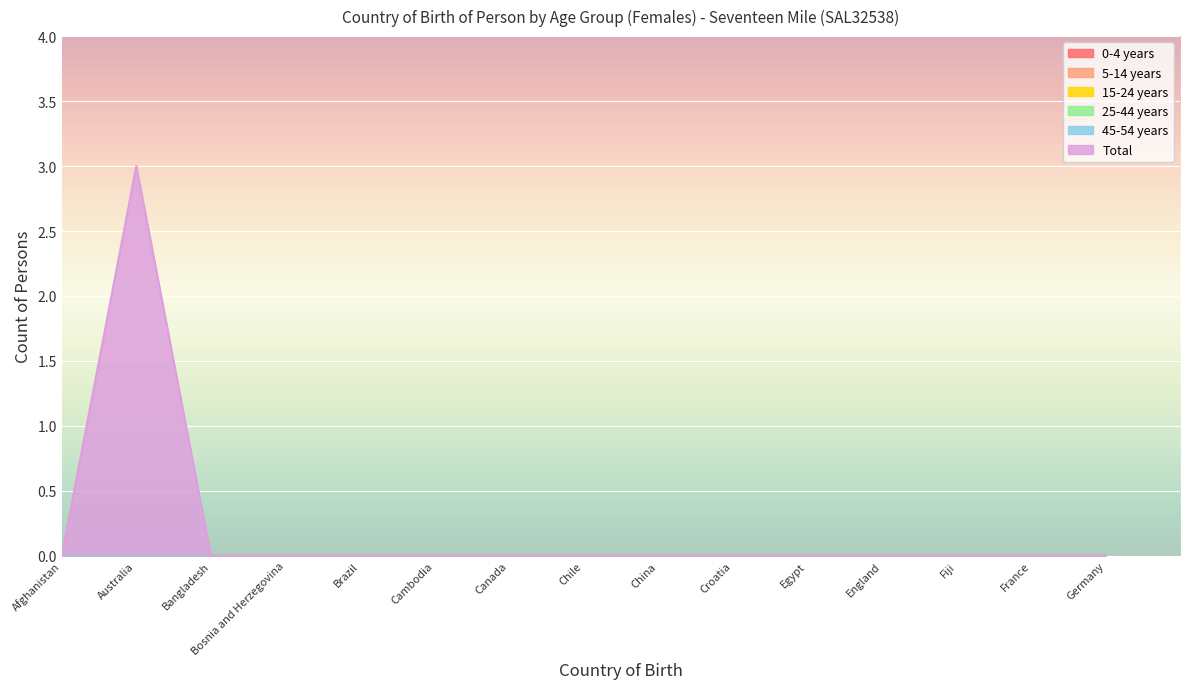

True or false: Total and 15-24 years cross at least once.

False